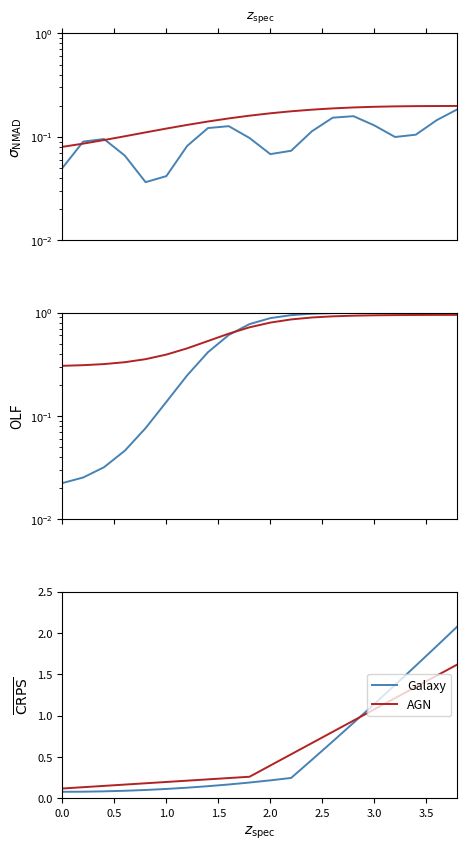

What is the sum of all Galaxy values?

11.8